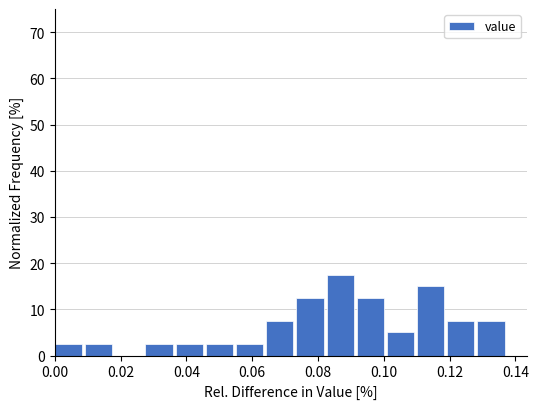

Reading left to right, transcribe this chart: for each bar, give the range it covers on the x-axis and its height. Neither the bar edges nor the heights are printed on the chart, so give them approximately, as read against the axes.

0.000 to 0.010: 3
0.010 to 0.018: 3
0.018 to 0.028: 0
0.028 to 0.036: 3
0.036 to 0.046: 3
0.046 to 0.056: 3
0.056 to 0.064: 3
0.064 to 0.074: 8
0.074 to 0.082: 13
0.082 to 0.092: 18
0.092 to 0.100: 13
0.100 to 0.110: 5
0.110 to 0.120: 15
0.120 to 0.128: 8
0.128 to 0.138: 8